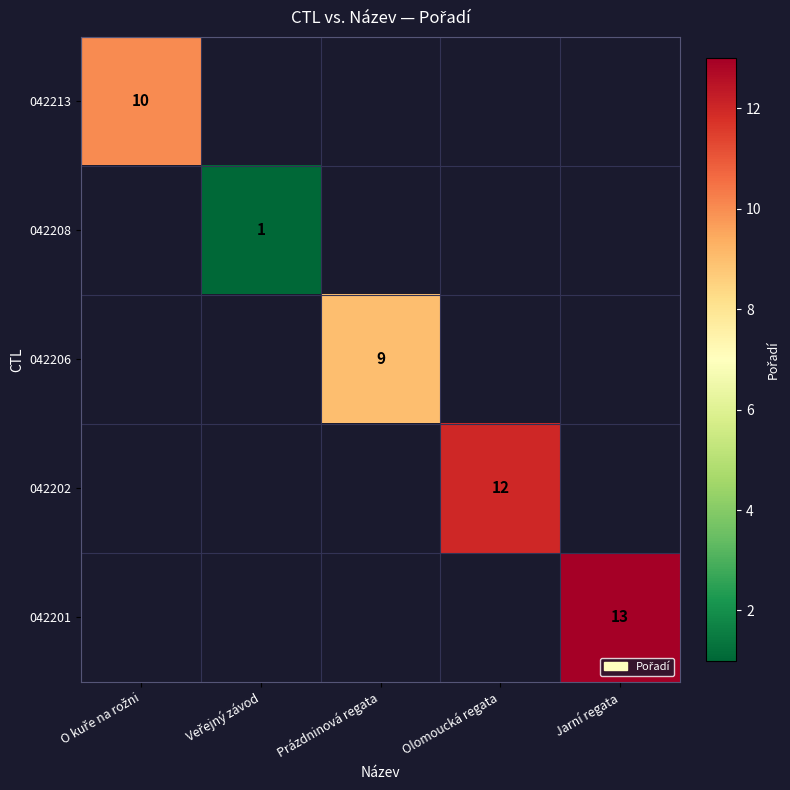

Which series has the widest spread of values?

042213